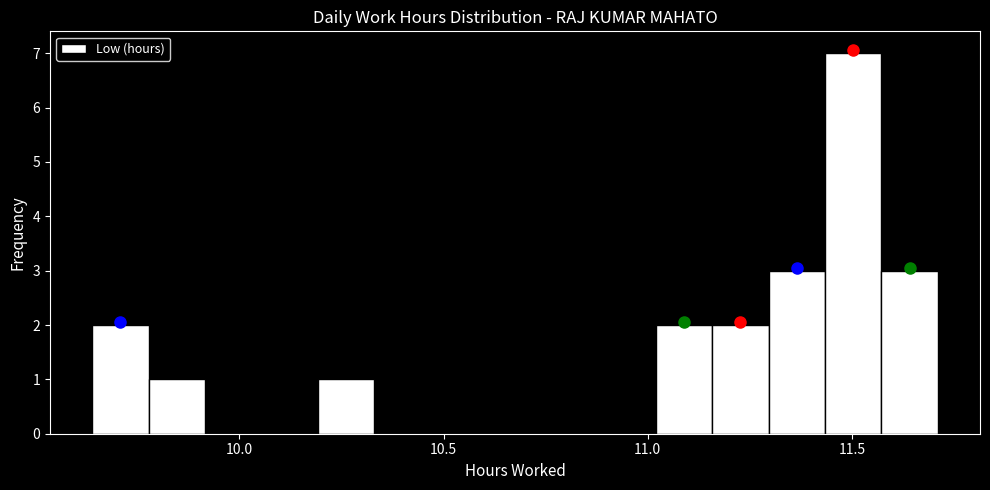

Read against the x-axis, roughly where is the centre of the tallest bar?

11.50